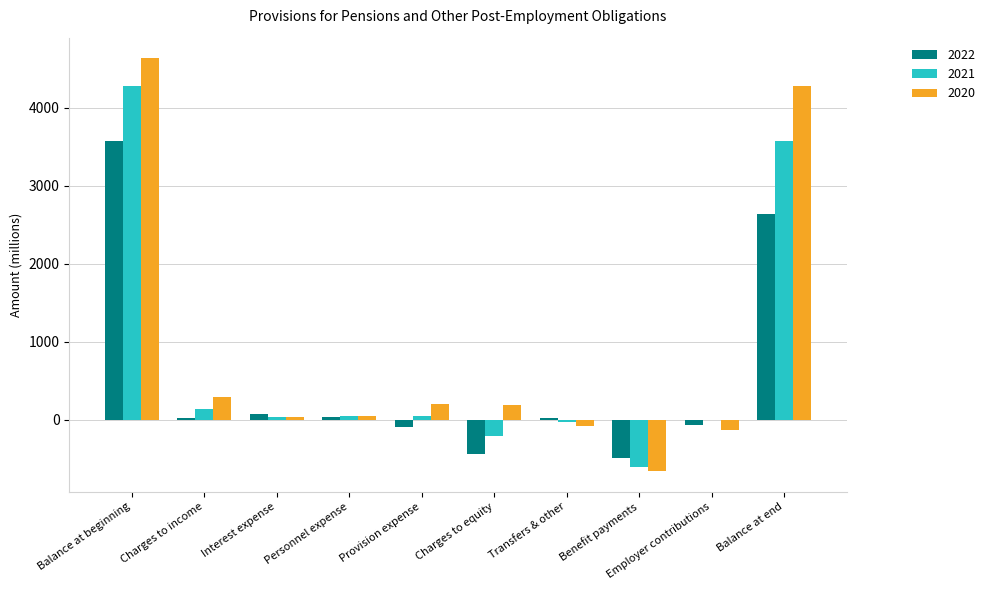

Where does the 2021 series first go above 49?

Balance at beginning